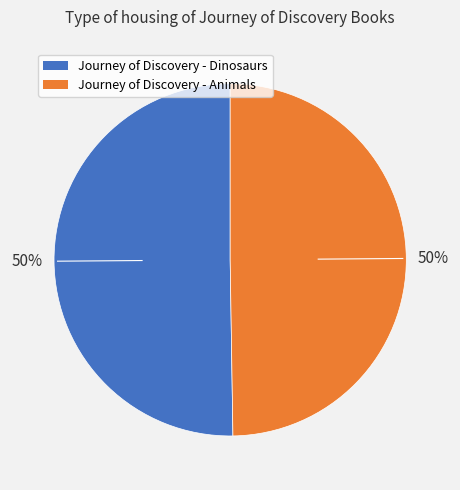

To the nearest percent, what is the average slice percentage?

50%